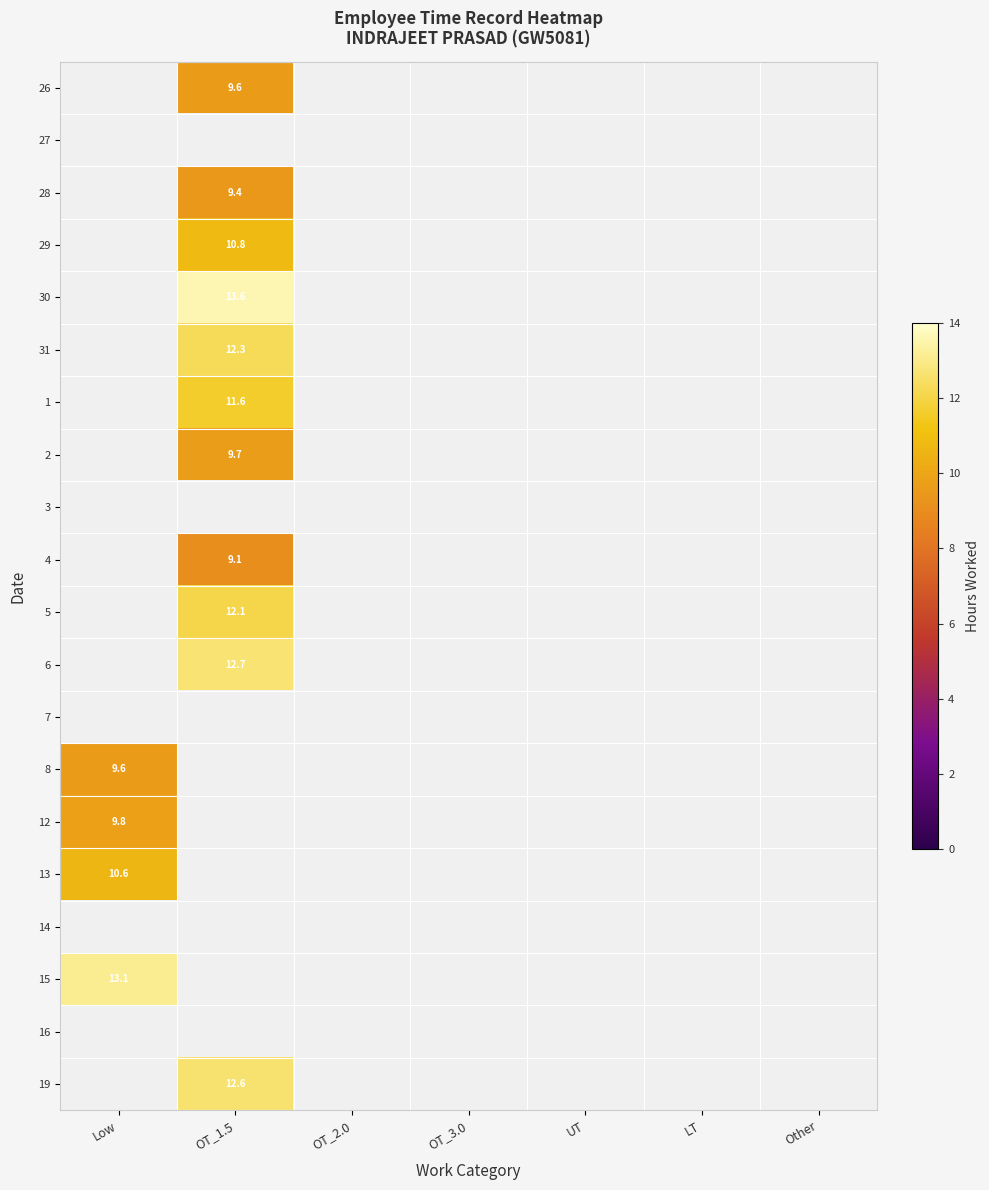

The 26 series shows 6.4 at OT_1.5. True or false?

False